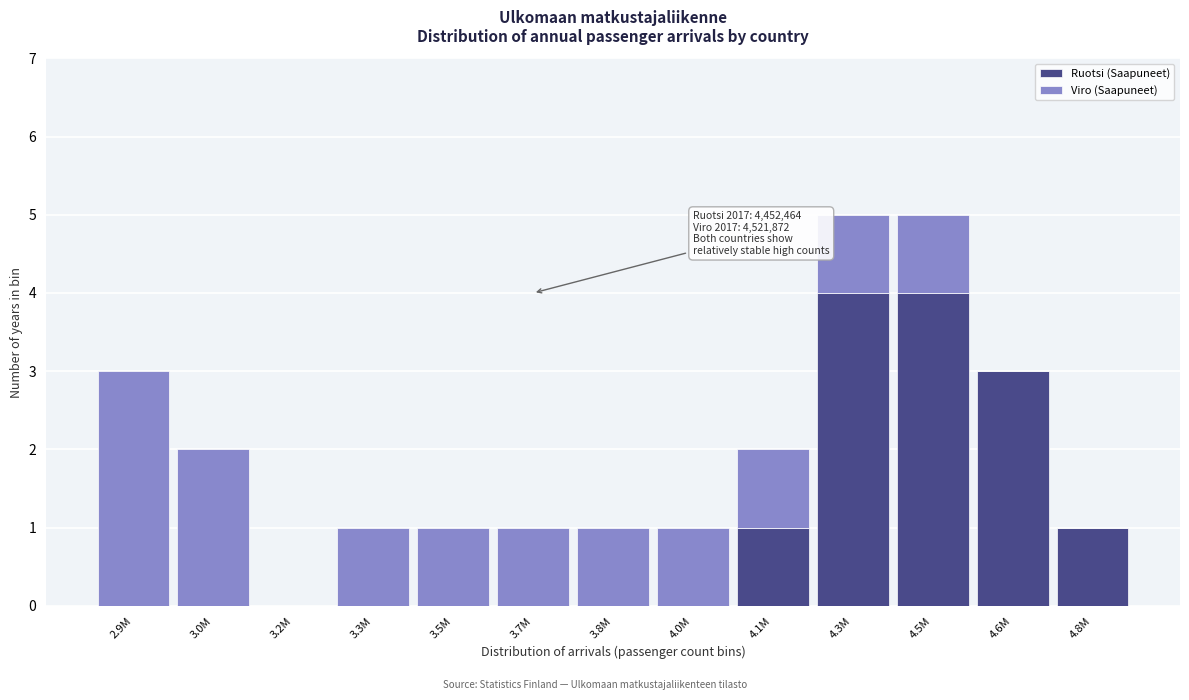

Reading left to right, what are the values for Ruotsi (Saapuneet)?

2.9M=0	3.0M=0	3.2M=0	3.3M=0	3.5M=0	3.7M=0	3.8M=0	4.0M=0	4.1M=1	4.3M=4	4.5M=4	4.6M=3	4.8M=1